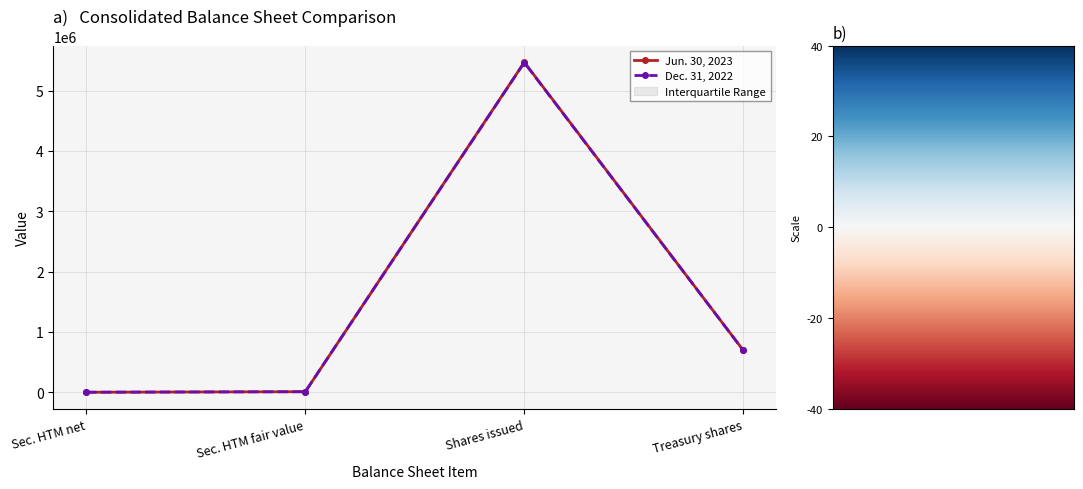

Count the number of data series in this chart.

2